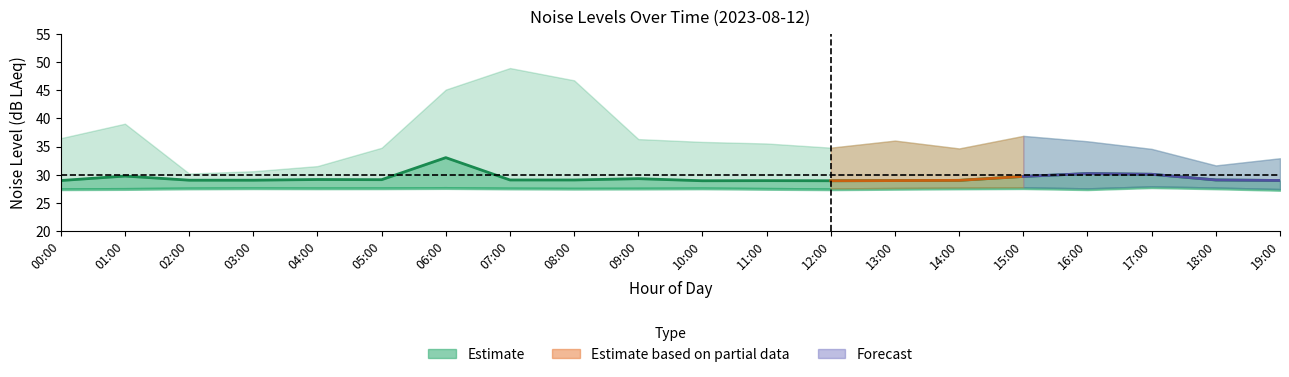

How many data points does each series have?

20